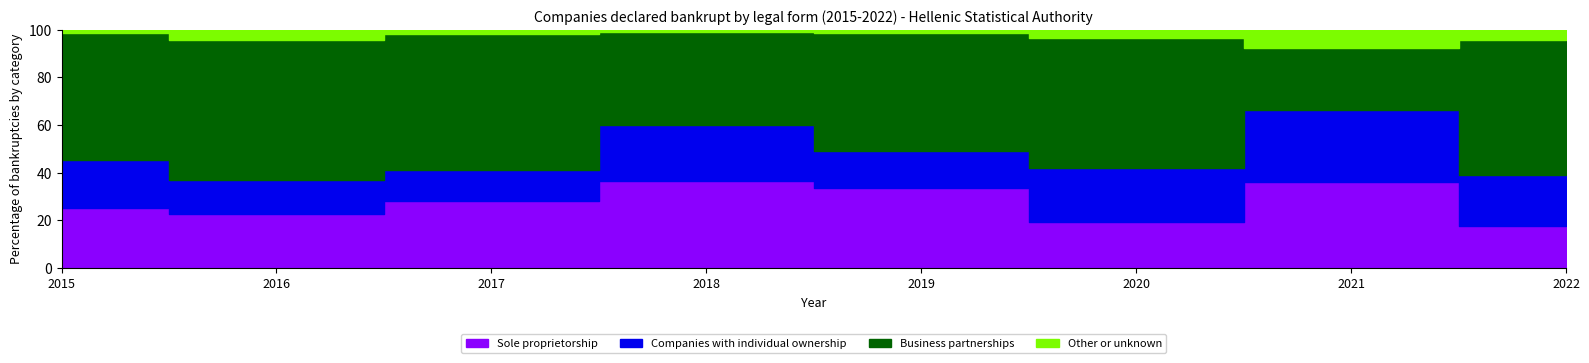

How many intersections are there between Sole proprietorship and Business partnerships?

2